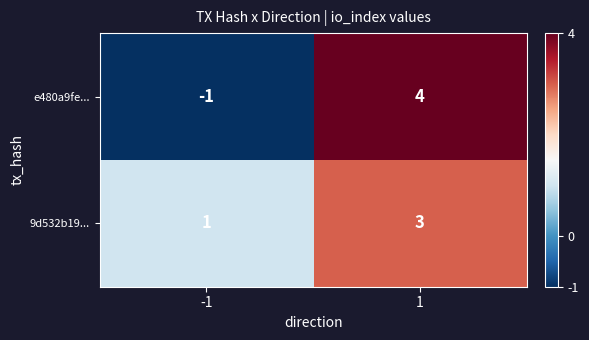

At which category is the sum across all series the highest?

1